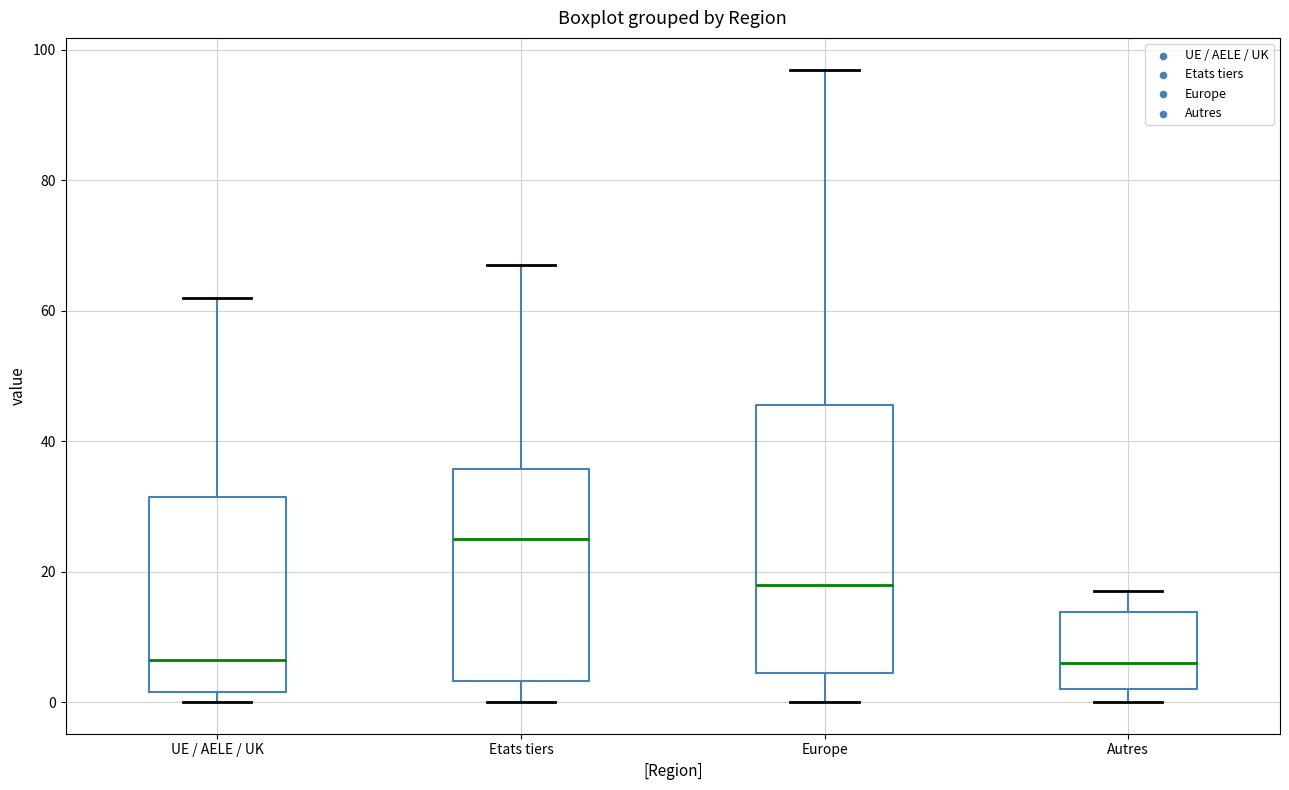

Reading left to right, read every box against the y-axis: the position of its median line, the range the box covers, and the ends of its whiskers. The values are not printed on the chart, so give them approximately, as read against the axis.

UE / AELE / UK: median 6, box 2 to 32, whiskers 0 to 62
Etats tiers: median 26, box 4 to 36, whiskers 0 to 68
Europe: median 18, box 4 to 46, whiskers 0 to 98
Autres: median 6, box 2 to 14, whiskers 0 to 18